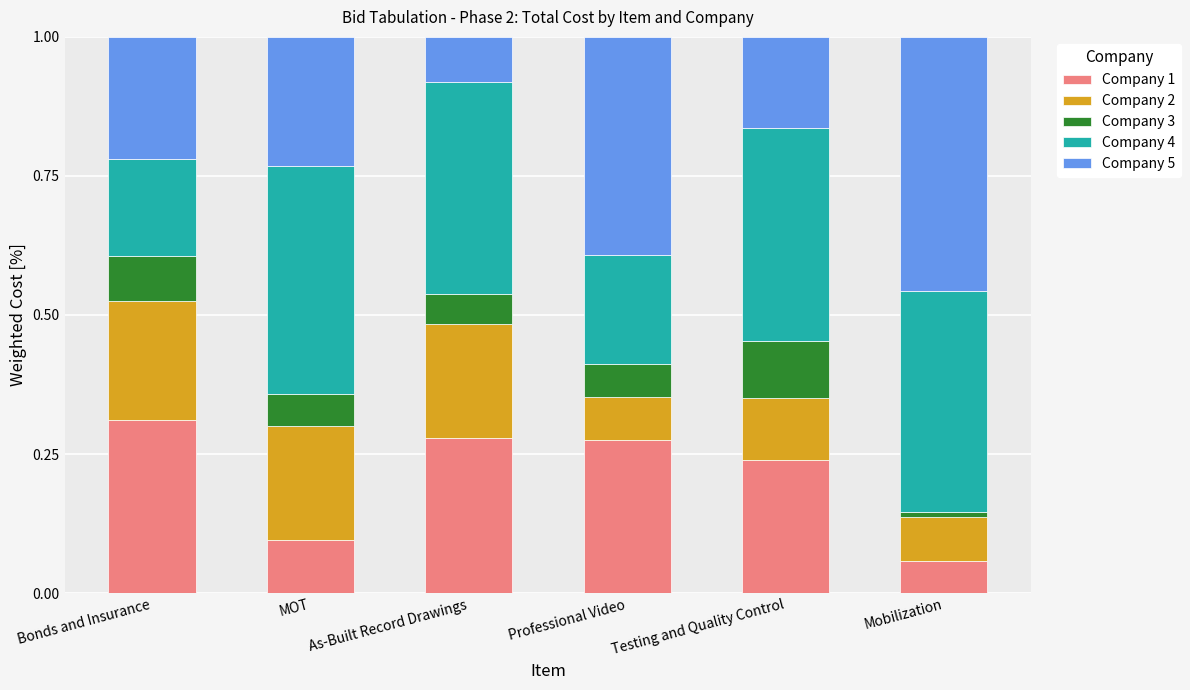

Which category has the highest value in the Company 1 series?

Bonds and Insurance